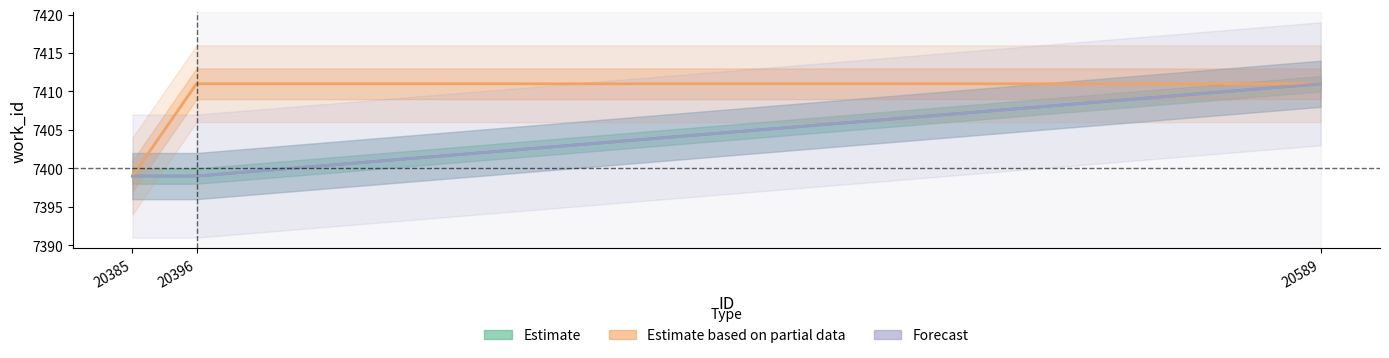

At which label does Forecast reach its minimum?

20385